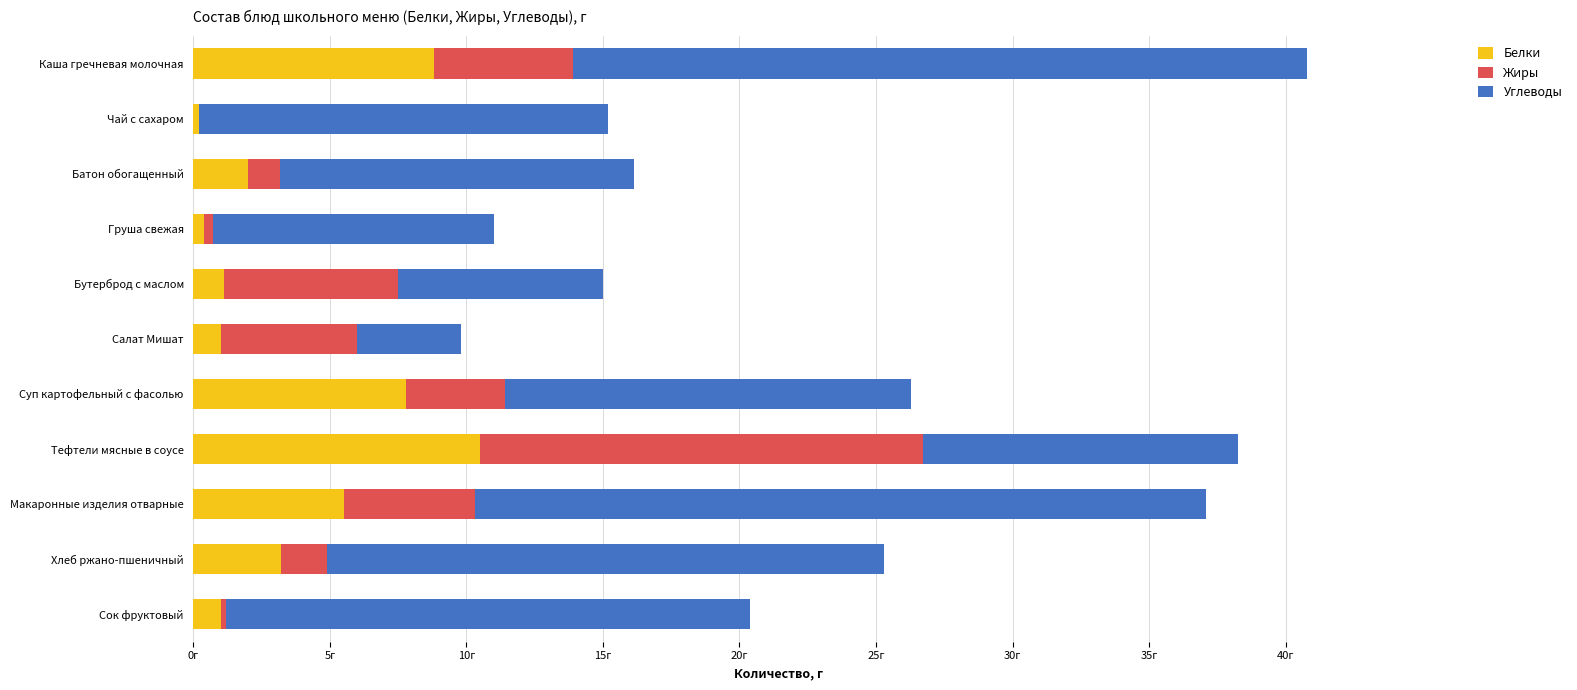

What is the value of the Белки bar at the 5th from the left?

1.1